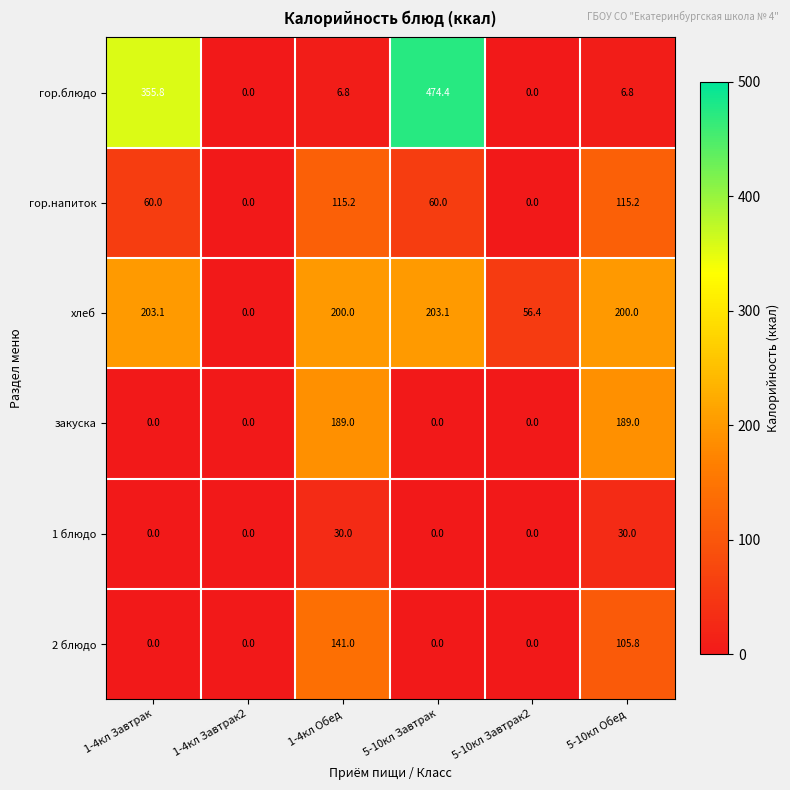

Is it true that 2 блюдо equals 0.0 at 1-4кл Завтрак?

True